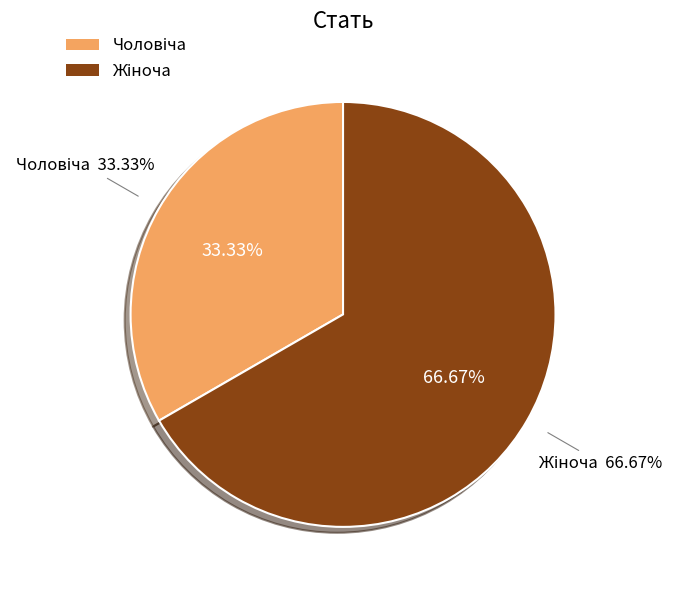

True or false: Жіноча accounts for 81% of the total.

False